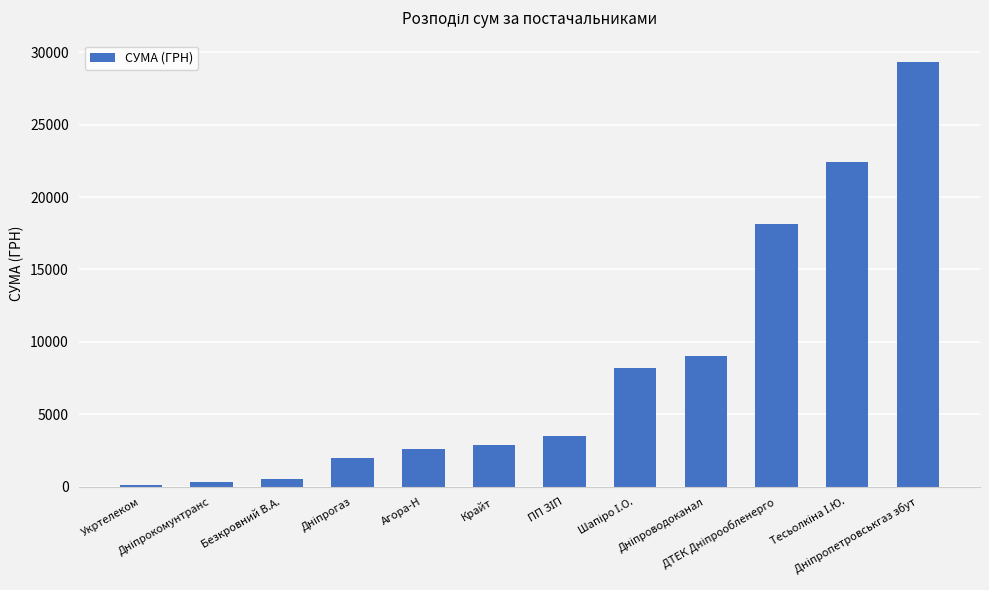

Count the number of categories in the chart.

12